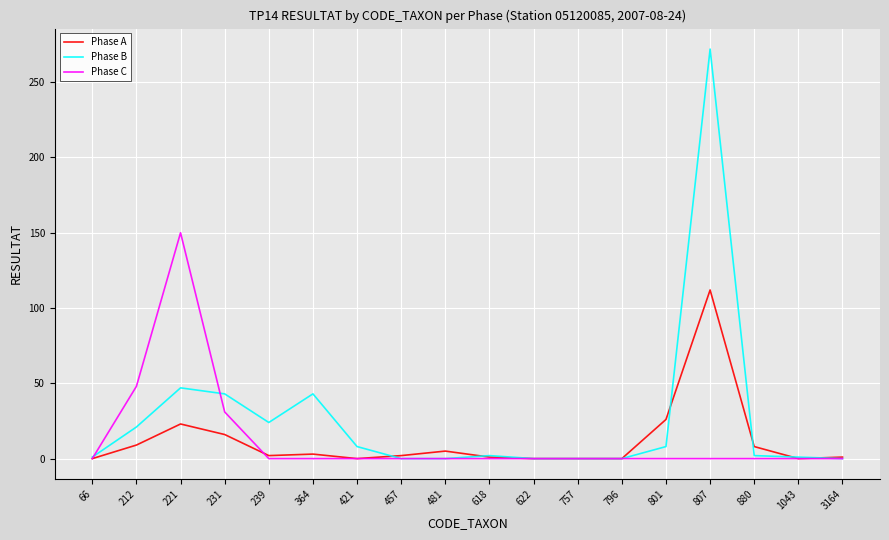

Where is Phase B nearest to the value 136?

221